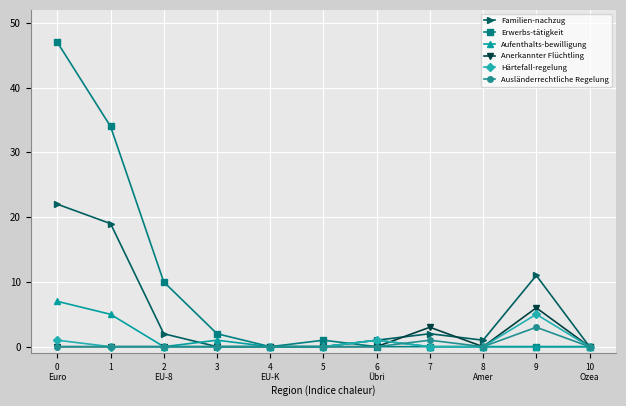

Reading right to left, what are all the values shown in this chart?

Familien-nachzug: 0	11	1	2	1	0	0	0	2	19	22
Erwerbs-tätigkeit: 0	0	0	0	0	1	0	2	10	34	47
Aufenthalts-bewilligung: 0	0	0	0	1	0	0	1	0	5	7
Anerkannter Flüchtling: 0	6	0	3	0	0	0	0	0	0	0
Härtefall-regelung: 0	5	0	0	1	0	0	0	0	0	1
Ausländerrechtliche Regelung: 0	3	0	1	0	0	0	0	0	0	0